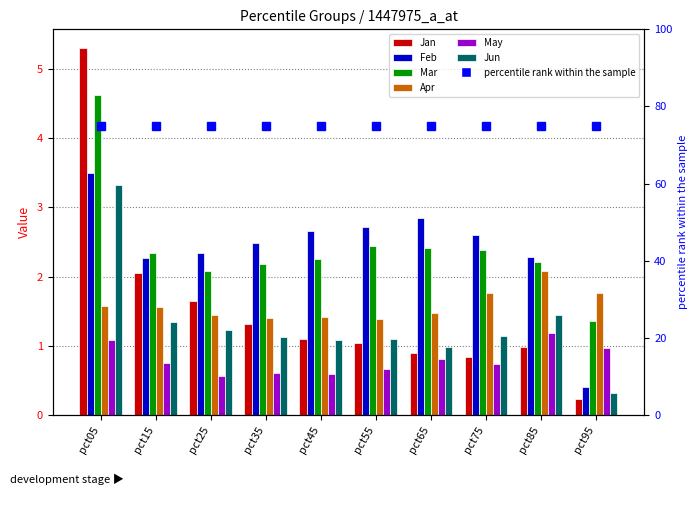

The Jun series shows 1.9 at pct55. True or false?

False